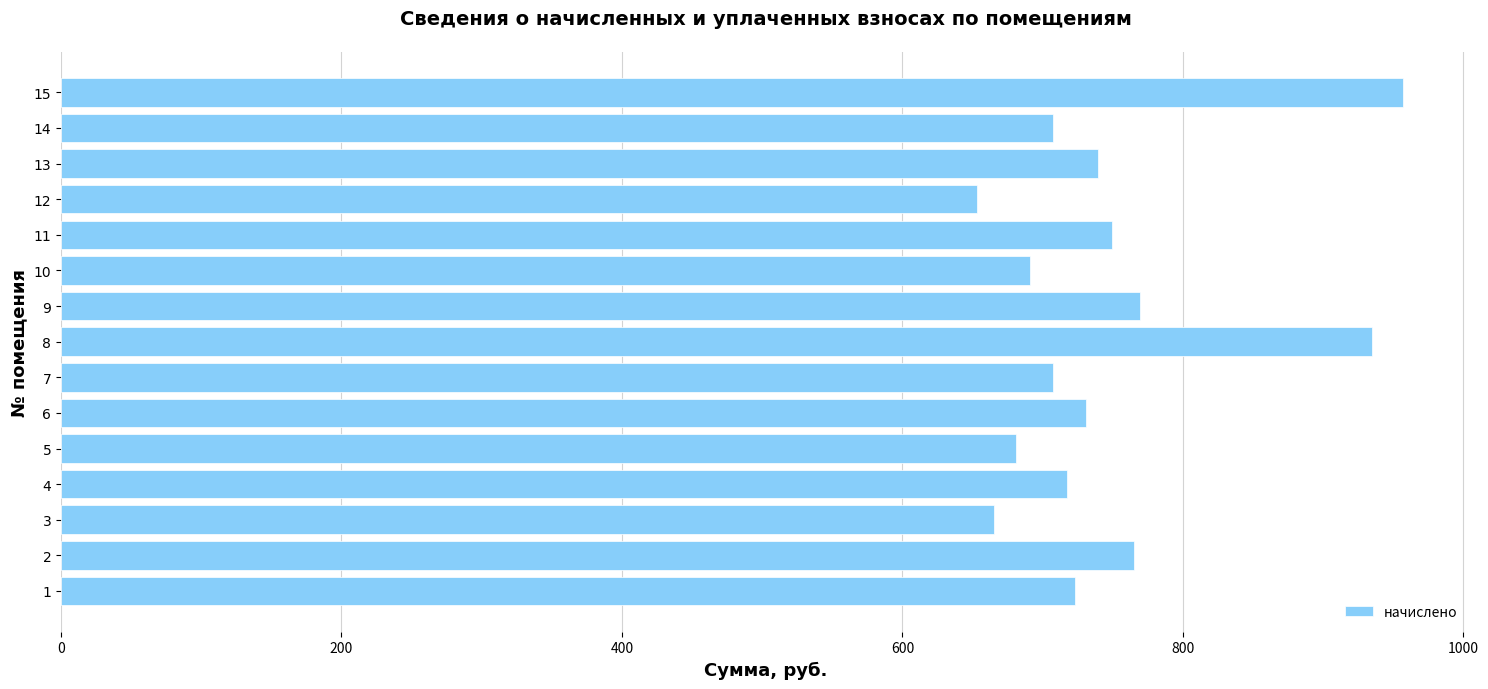

What is the approximate value at 2?

765.2